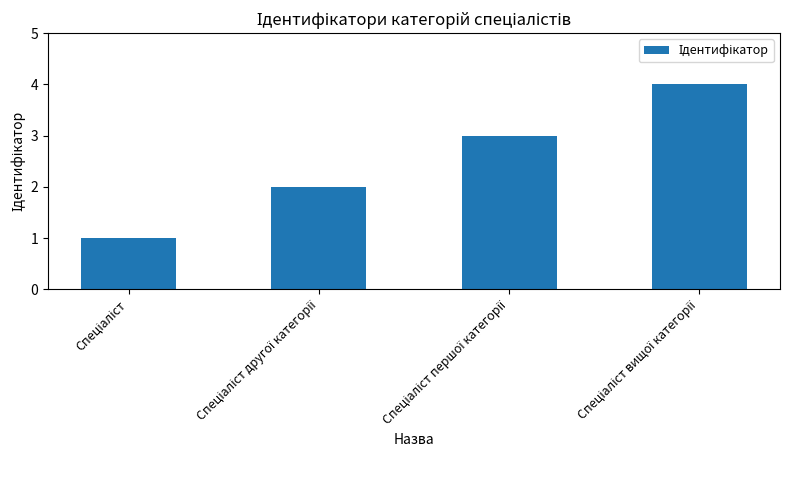

What is the difference between the maximum and minimum values?

3